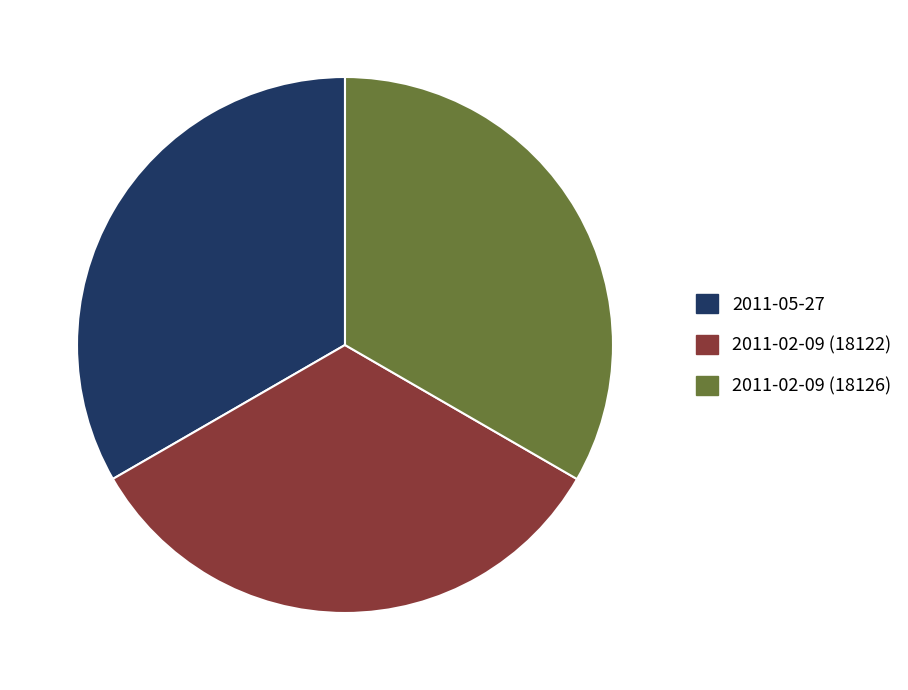

Approximately how many times larger is the value at 2011-05-27 compared to 2011-02-09 (18126)?

1.0